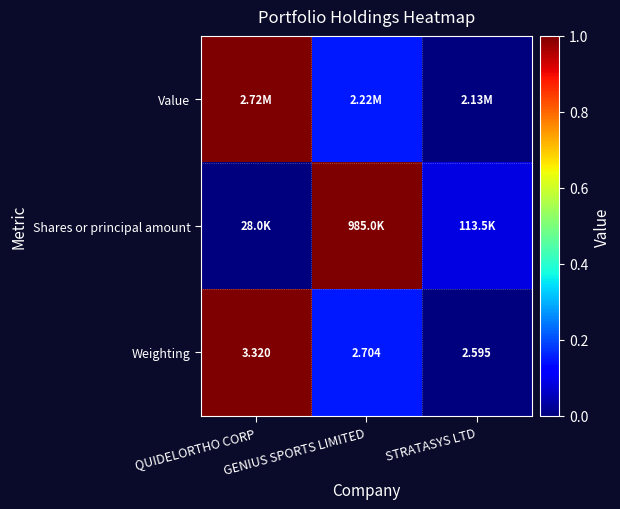

Which has a higher value, QUIDELORTHO CORP or GENIUS SPORTS LIMITED?

QUIDELORTHO CORP